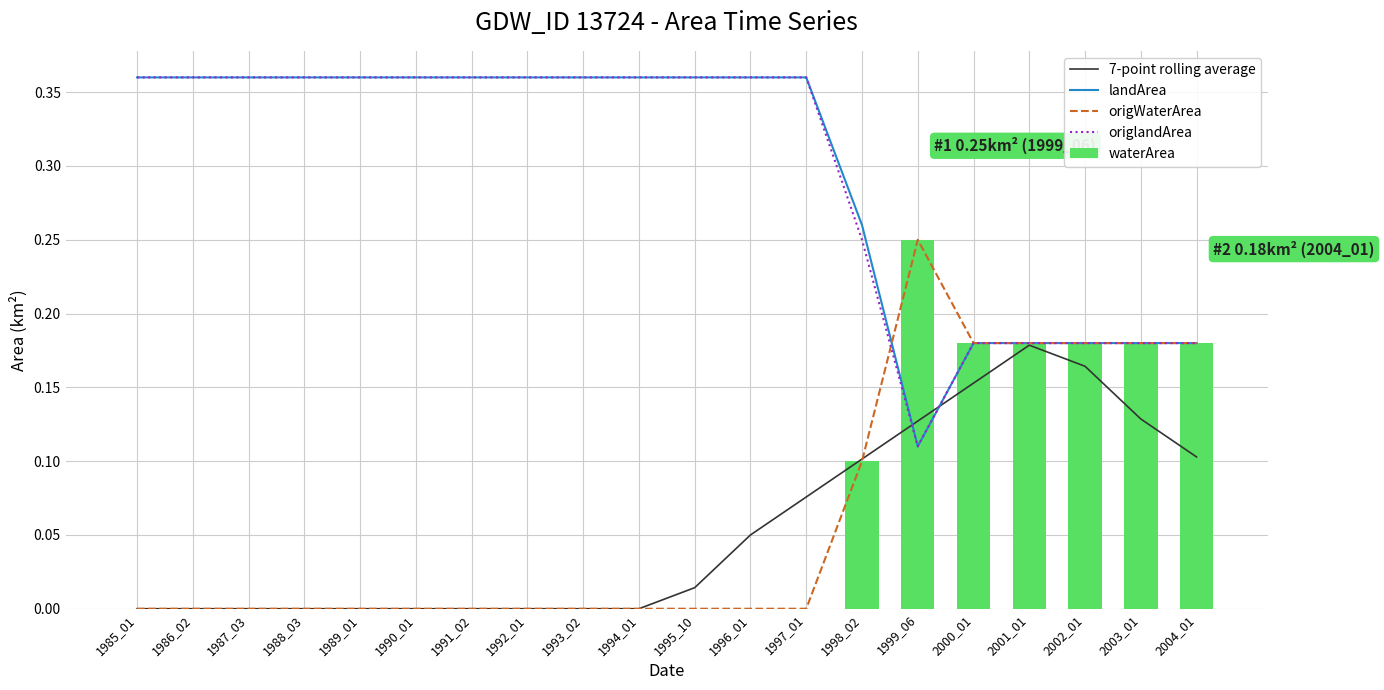

At how many categories does at least one series exceed 0?

20